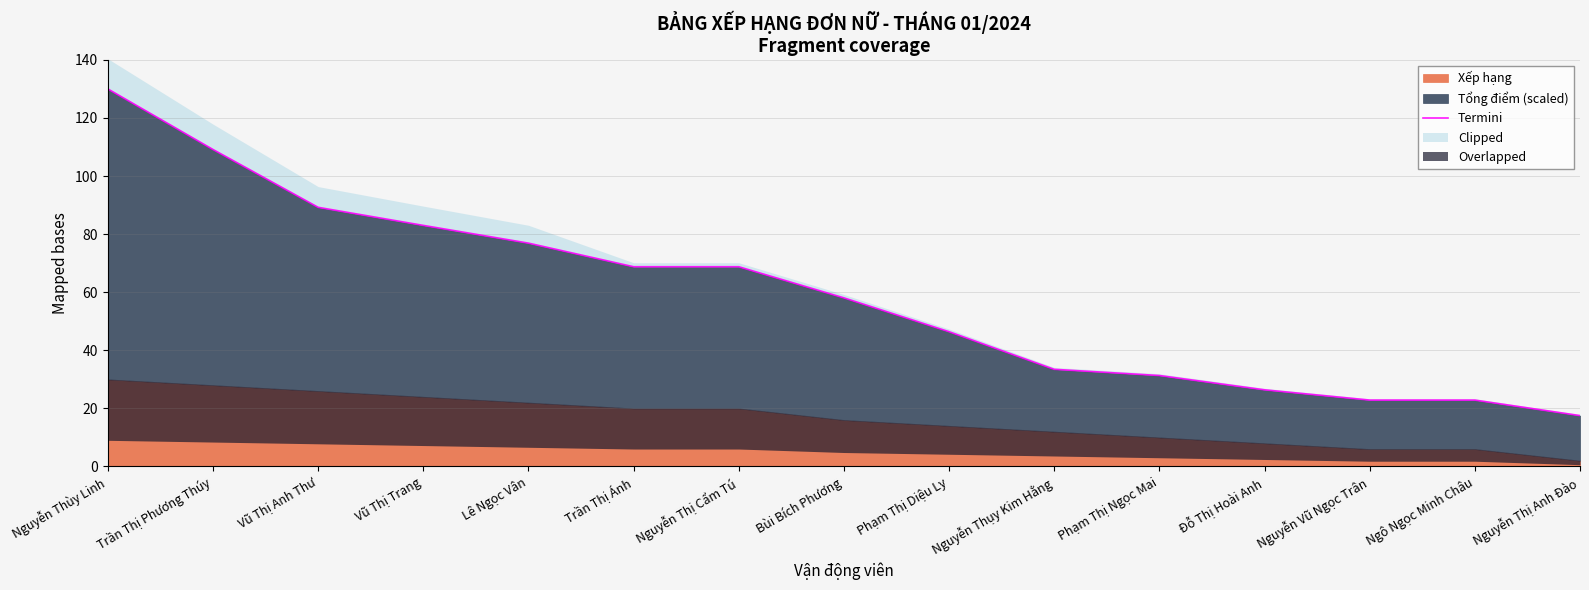

Where does the data first go above 58?

Nguyễn Thùy Linh